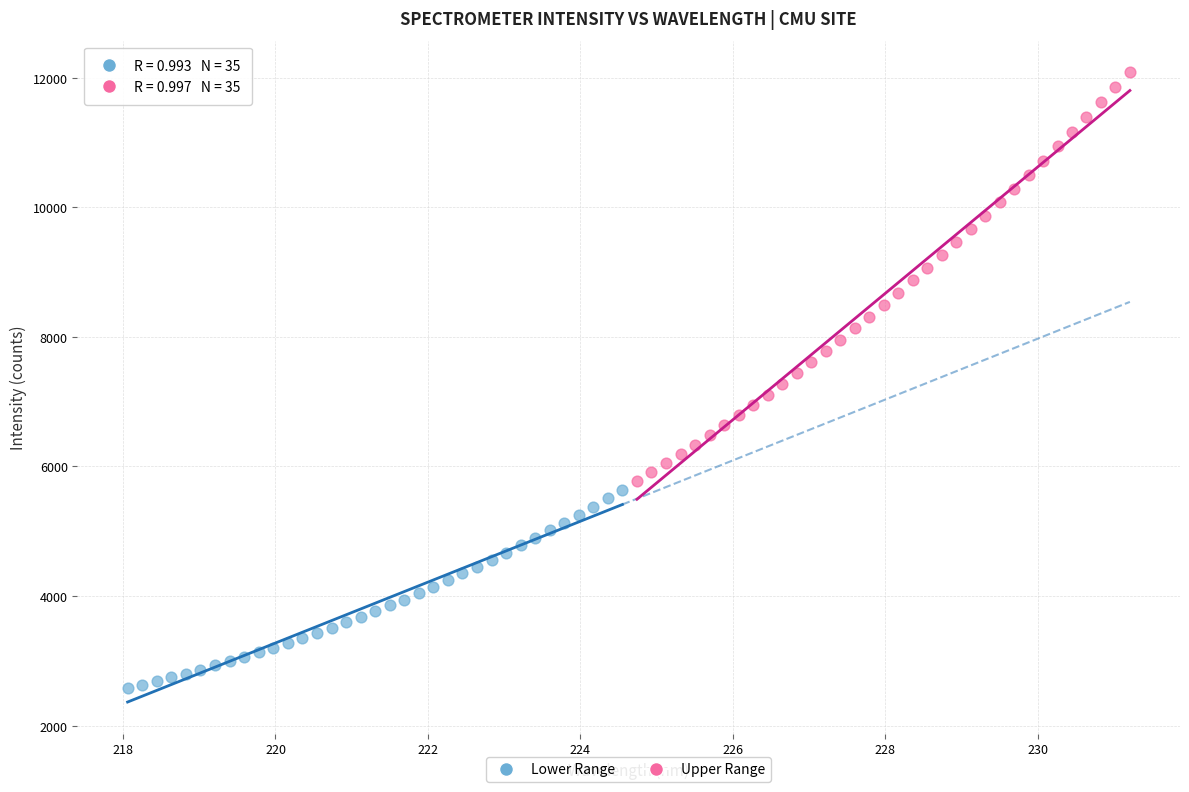

What are all the series names shown in the legend?

Lower Range, Upper Range